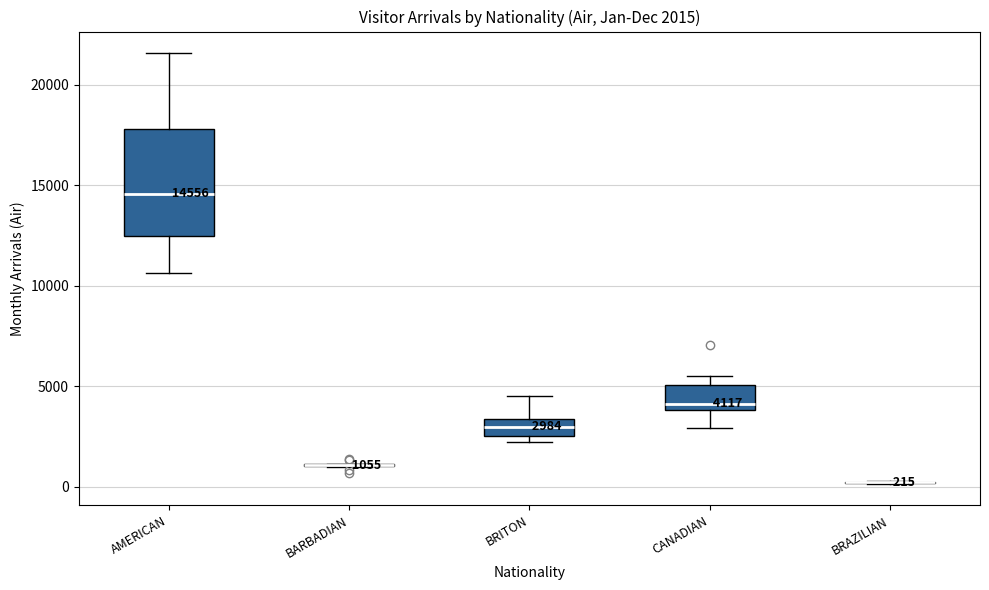

Which box is the tallest, from its lower edge to its upper edge?

AMERICAN